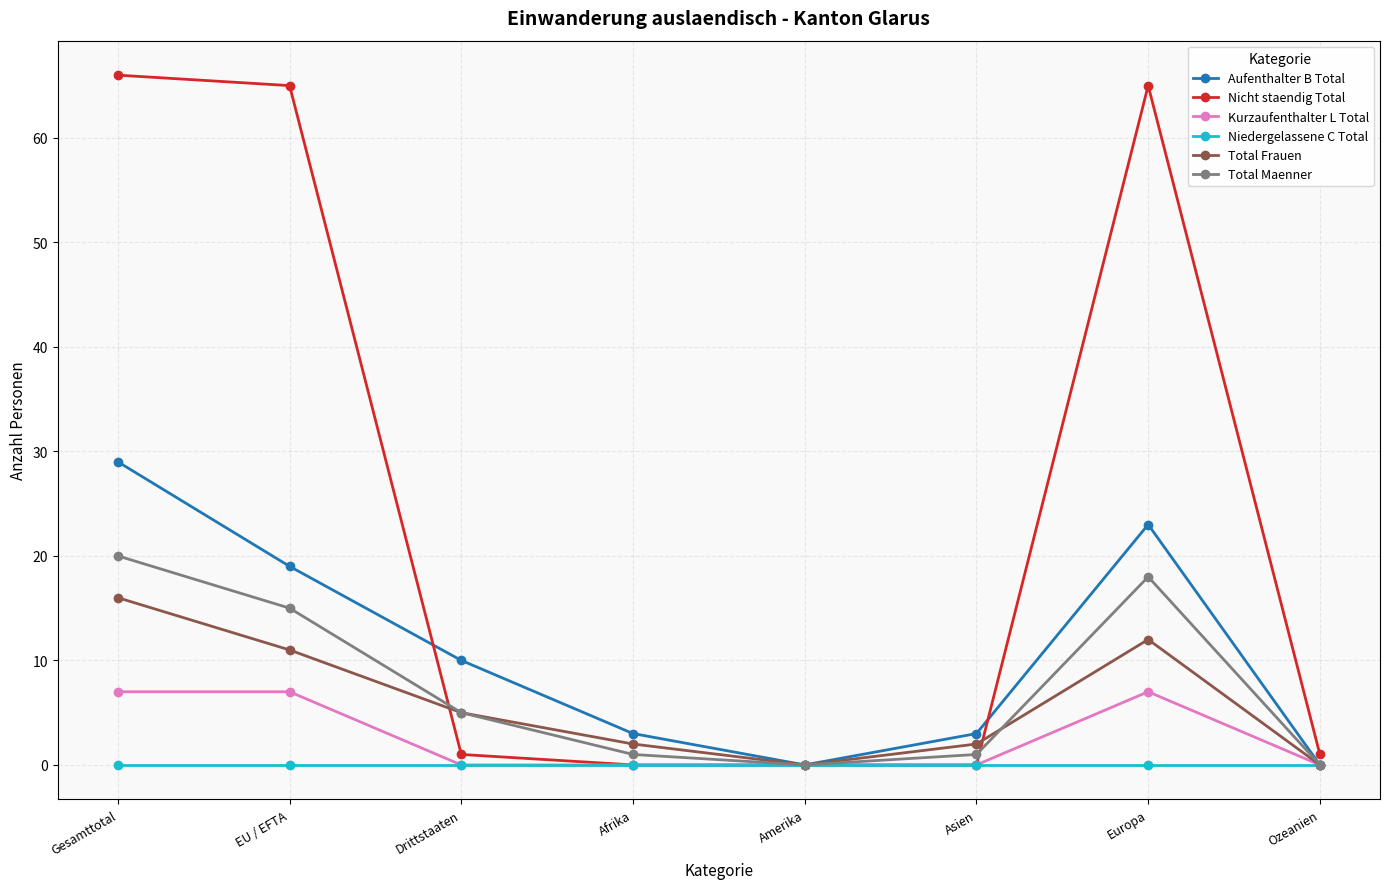

What is the spread (max minus min) of values at Asien?

3